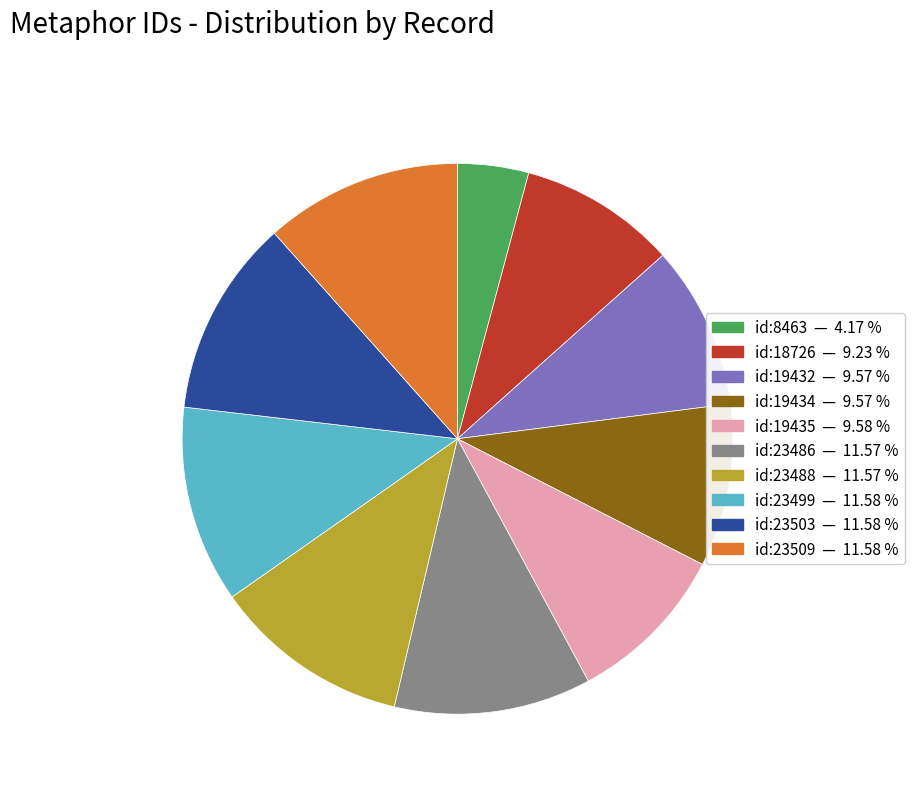

Which category has the smallest portion of the pie?

id:8463